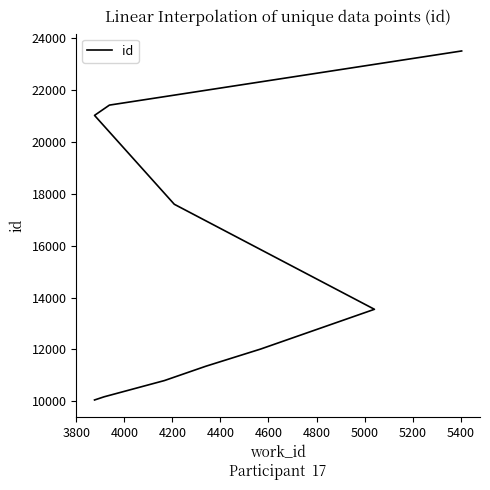

Which label corresponds to the largest value in the chart?

5400